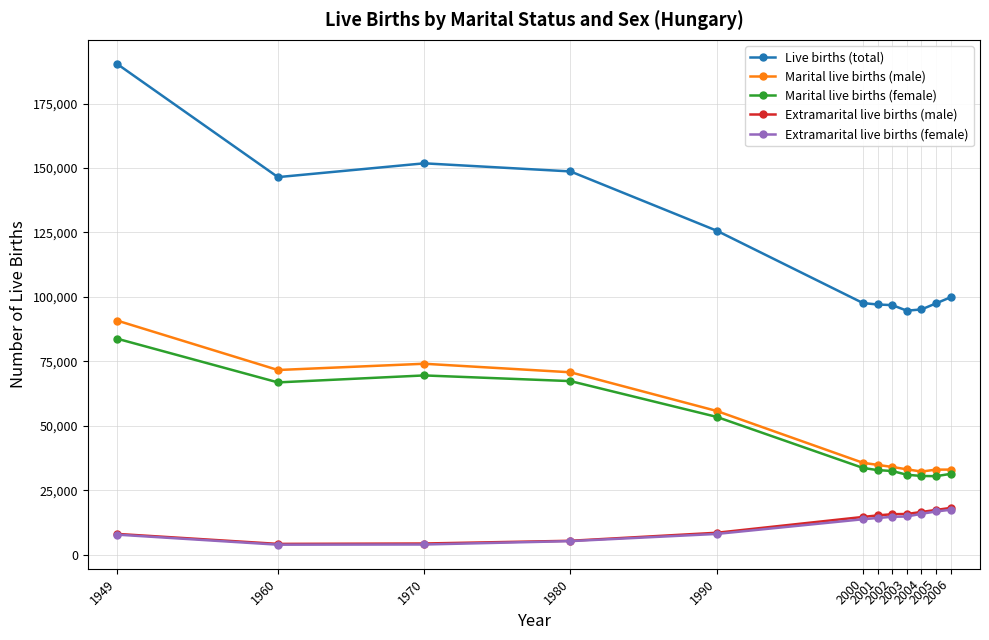

What are all the series names shown in the legend?

Live births (total), Marital live births (male), Marital live births (female), Extramarital live births (male), Extramarital live births (female)